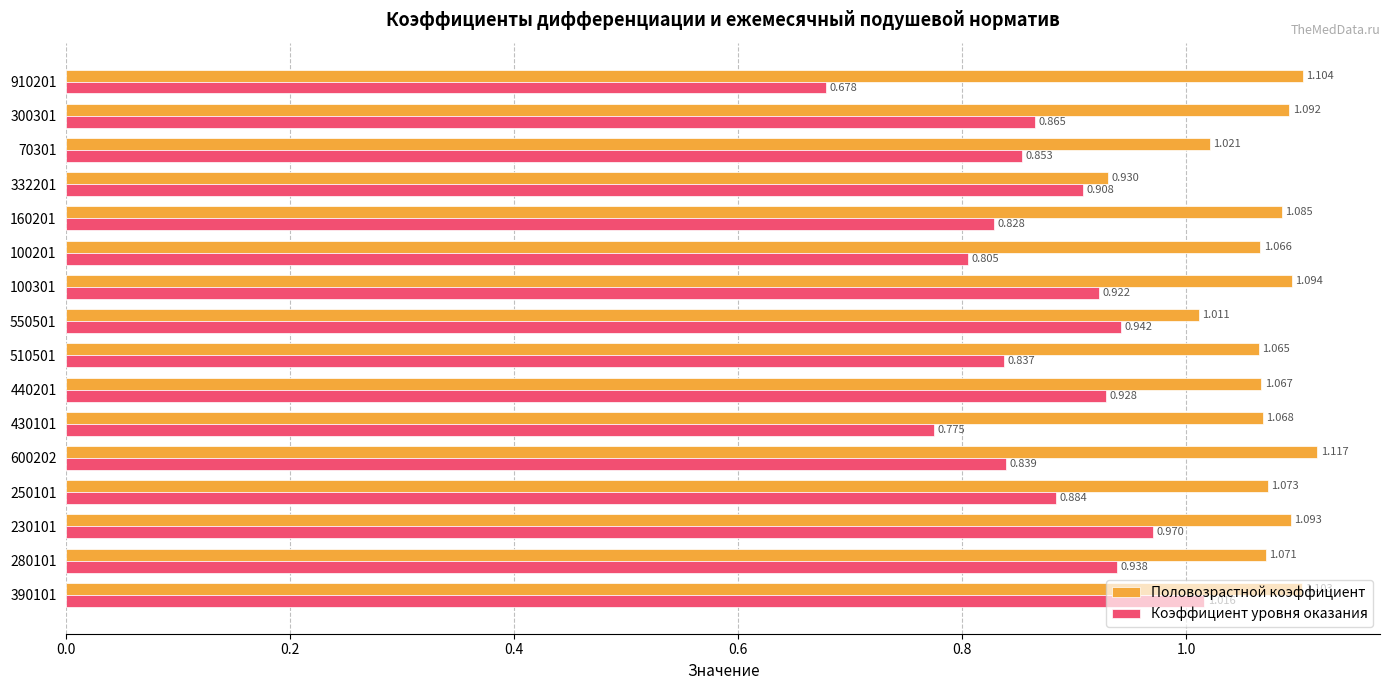

What is the sum of all Коэффициент уровня оказания values?

14.0